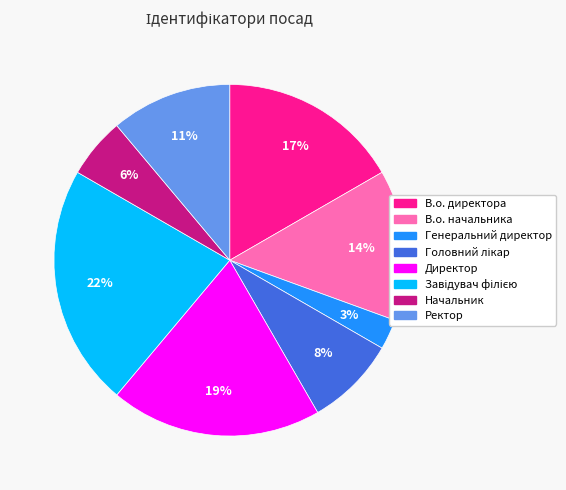

To the nearest percent, what percentage of the pie is Генеральний директор?

3%